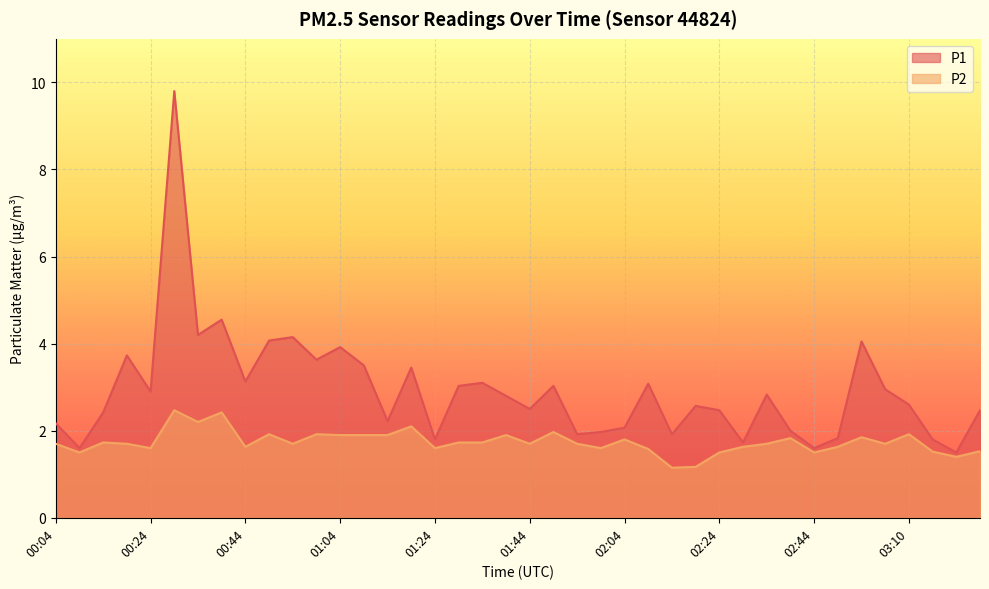

Reading left to right, transcribe all the data shown in this chart.

P1: 2.2	1.6	2.4	3.7	2.9	9.8	4.2	4.5	3.1	4.1	4.2	3.6	3.9	3.5	2.2	3.5	1.8	3.0	3.1	2.8	2.5	3.0	1.9	2.0	2.1	3.1	1.9	2.6	2.5	1.7	2.8	2.0	1.6	1.8	4.0	3.0	2.6	1.8	1.5	2.5
P2: 1.7	1.5	1.7	1.7	1.6	2.5	2.2	2.4	1.6	1.9	1.7	1.9	1.9	1.9	1.9	2.1	1.6	1.7	1.7	1.9	1.7	2.0	1.7	1.6	1.8	1.6	1.1	1.2	1.5	1.6	1.7	1.8	1.5	1.6	1.9	1.7	1.9	1.5	1.4	1.5